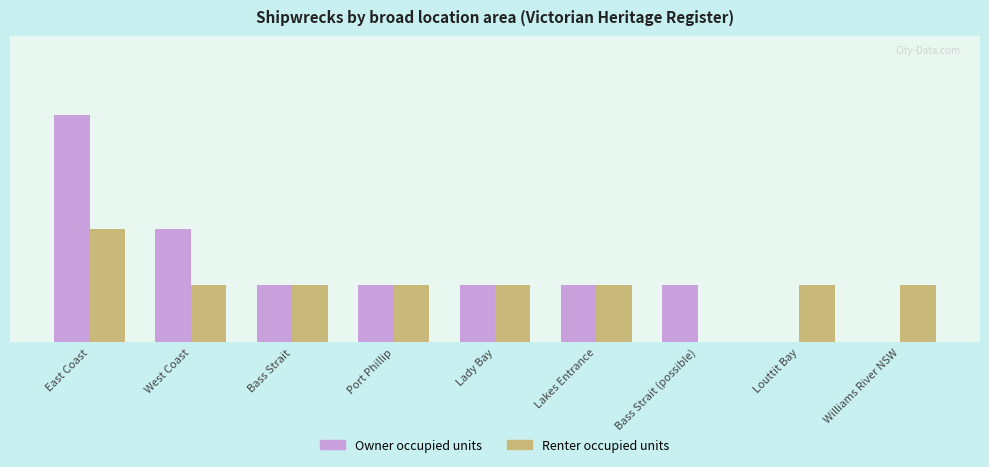

What is the greatest value displayed?

4